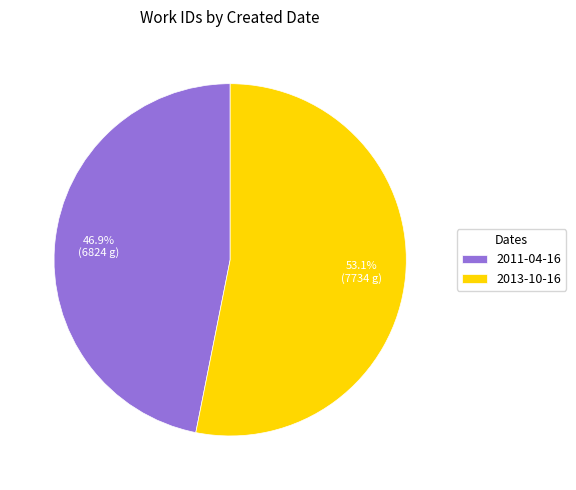

Which category accounts for the majority?

2013-10-16